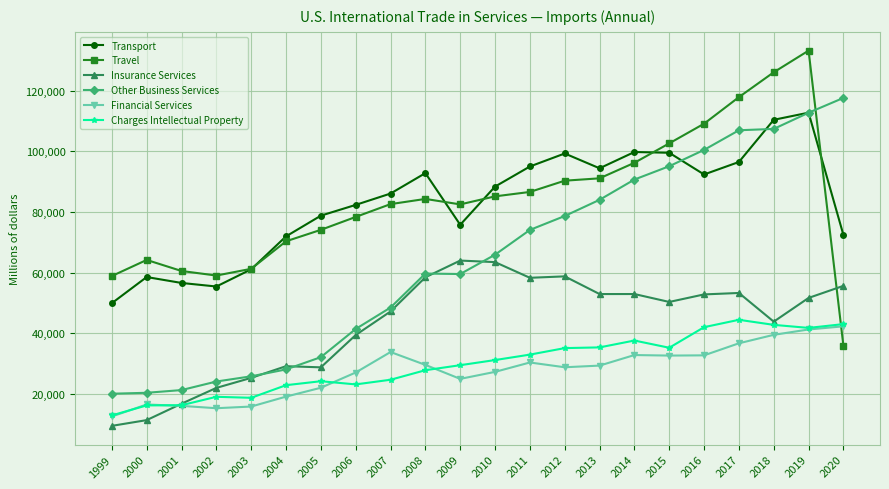

Which series ends up on top after the final intersection of Other Business Services and Transport?

Other Business Services